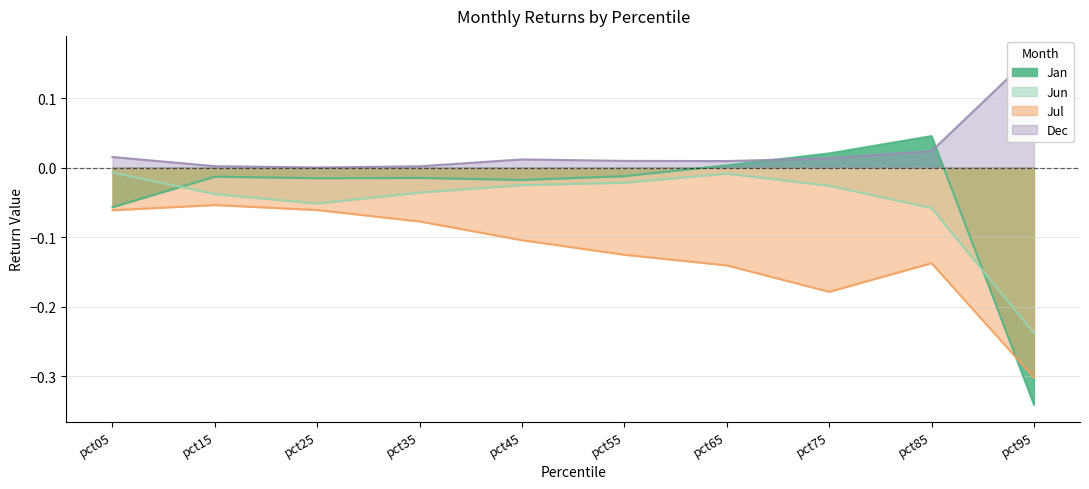

Reading left to right, list all the values displayed in this chart.

Jan: pct05=-0.1	pct15=-0.0	pct25=-0.0	pct35=-0.0	pct45=-0.0	pct55=-0.0	pct65=0.0	pct75=0.0	pct85=0.0	pct95=-0.3
Jun: pct05=-0.0	pct15=-0.0	pct25=-0.1	pct35=-0.0	pct45=-0.0	pct55=-0.0	pct65=-0.0	pct75=-0.0	pct85=-0.1	pct95=-0.2
Jul: pct05=-0.1	pct15=-0.1	pct25=-0.1	pct35=-0.1	pct45=-0.1	pct55=-0.1	pct65=-0.1	pct75=-0.2	pct85=-0.1	pct95=-0.3
Dec: pct05=0.0	pct15=0.0	pct25=0.0	pct35=0.0	pct45=0.0	pct55=0.0	pct65=0.0	pct75=0.0	pct85=0.0	pct95=0.2